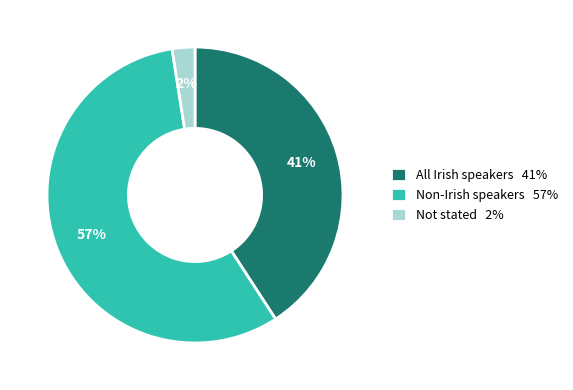

Approximately how many times larger is the value at All Irish speakers compared to Non-Irish speakers?

0.7